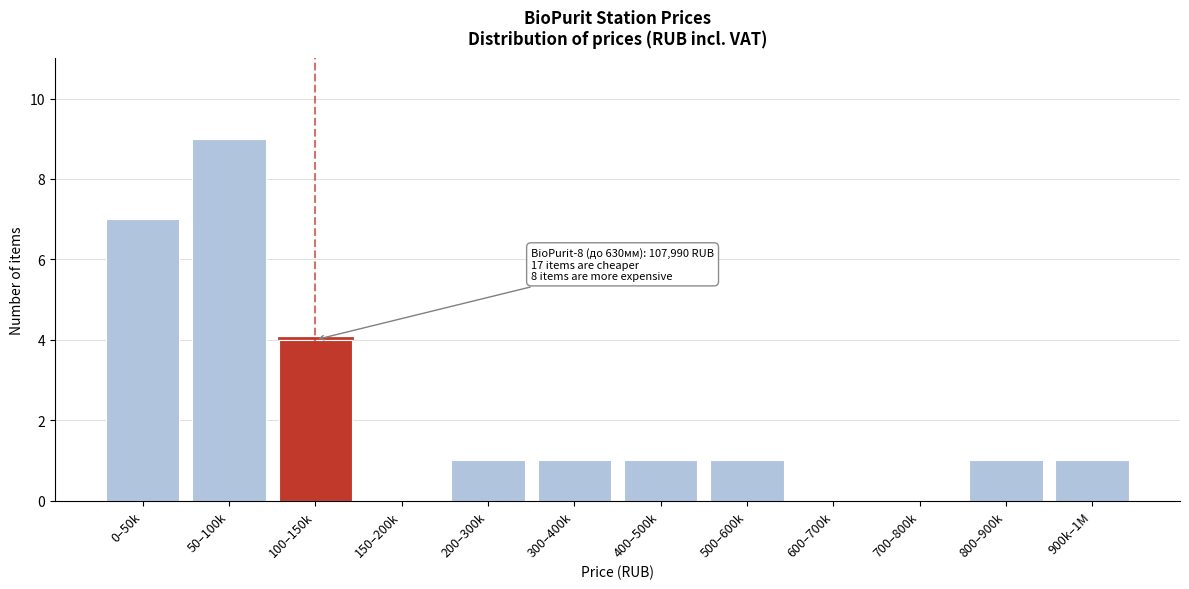

Reading left to right, transcribe all the data shown in this chart.

0–50k=7	50–100k=9	100–150k=4	150–200k=0	200–300k=1	300–400k=1	400–500k=1	500–600k=1	600–700k=0	700–800k=0	800–900k=1	900k–1M=1